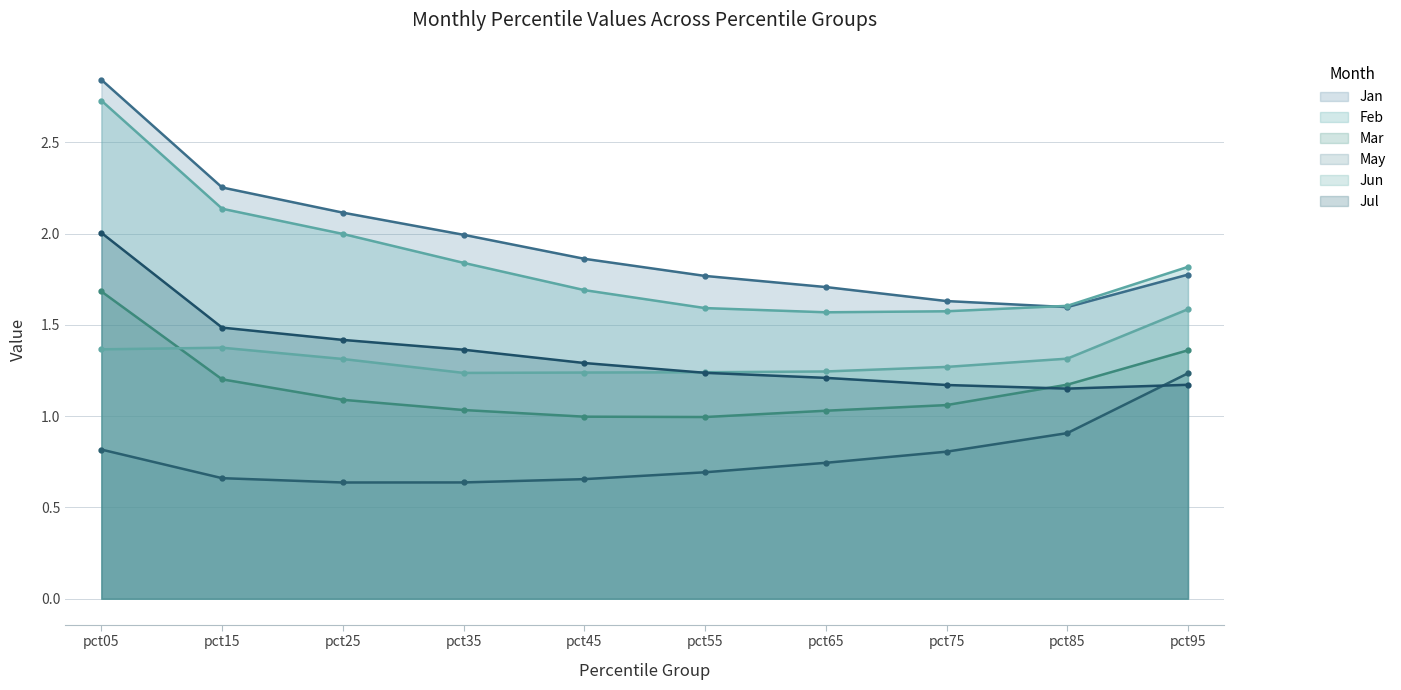

What is the minimum value shown in the chart?

0.6